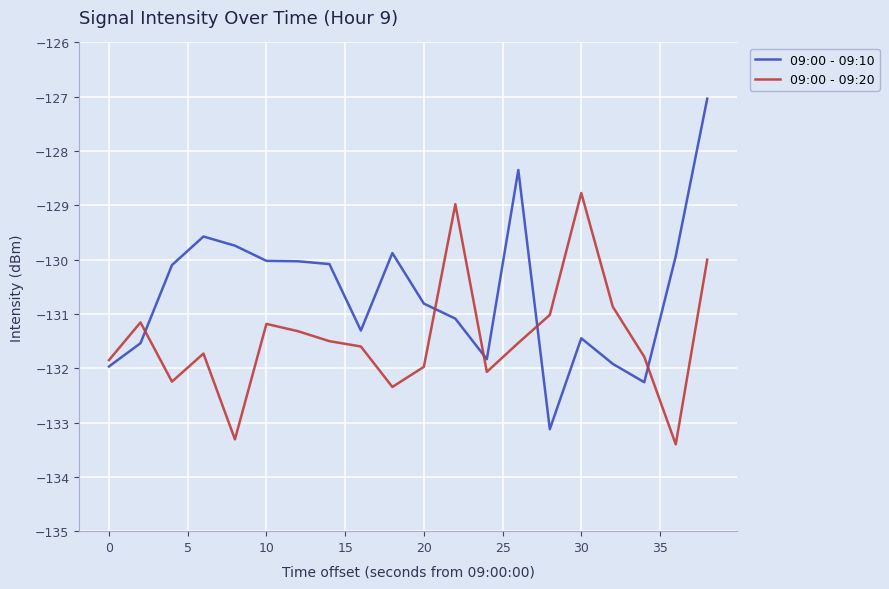

How many lines are shown in the chart?

2